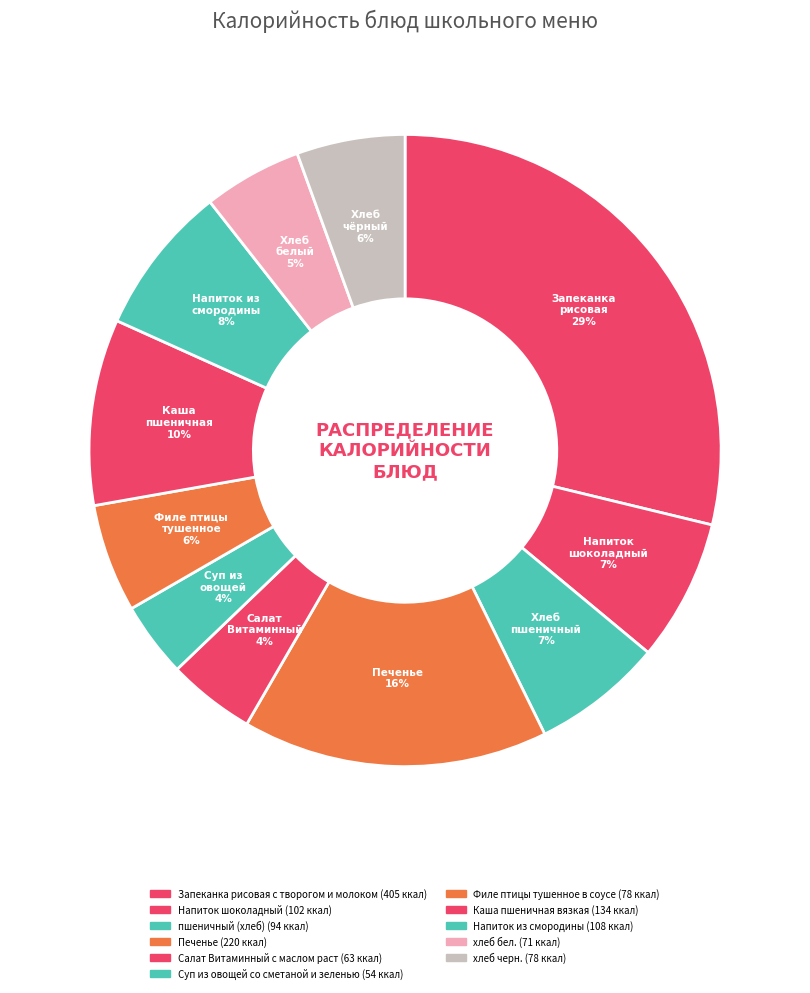

Count the number of slices in the pie.

11